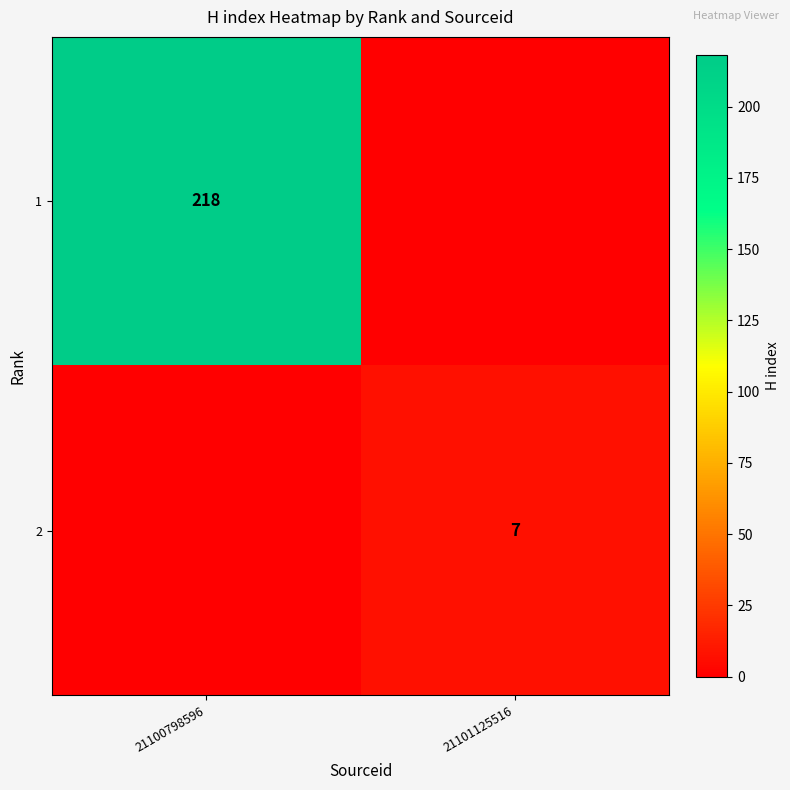

Is it true that 1 equals 52 at 21100798596?

False